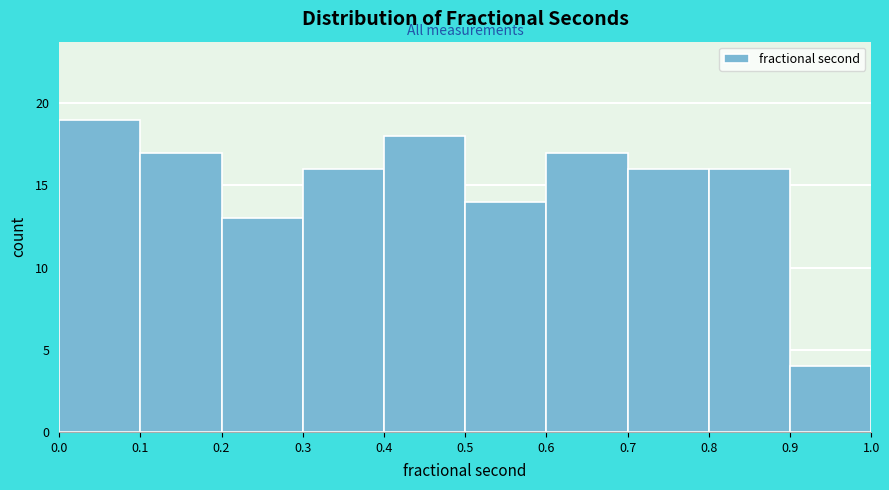

How tall is the bar that spans 0.9 to 1.0 on the x-axis? The values are not printed on the chart, so give them approximately, as read against the axis.

4